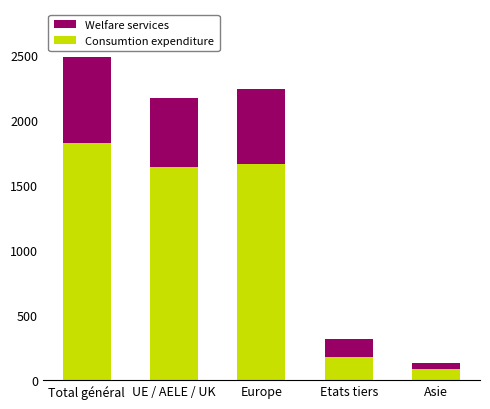

Which category has the lowest value in the Consumtion expenditure series?

Asie